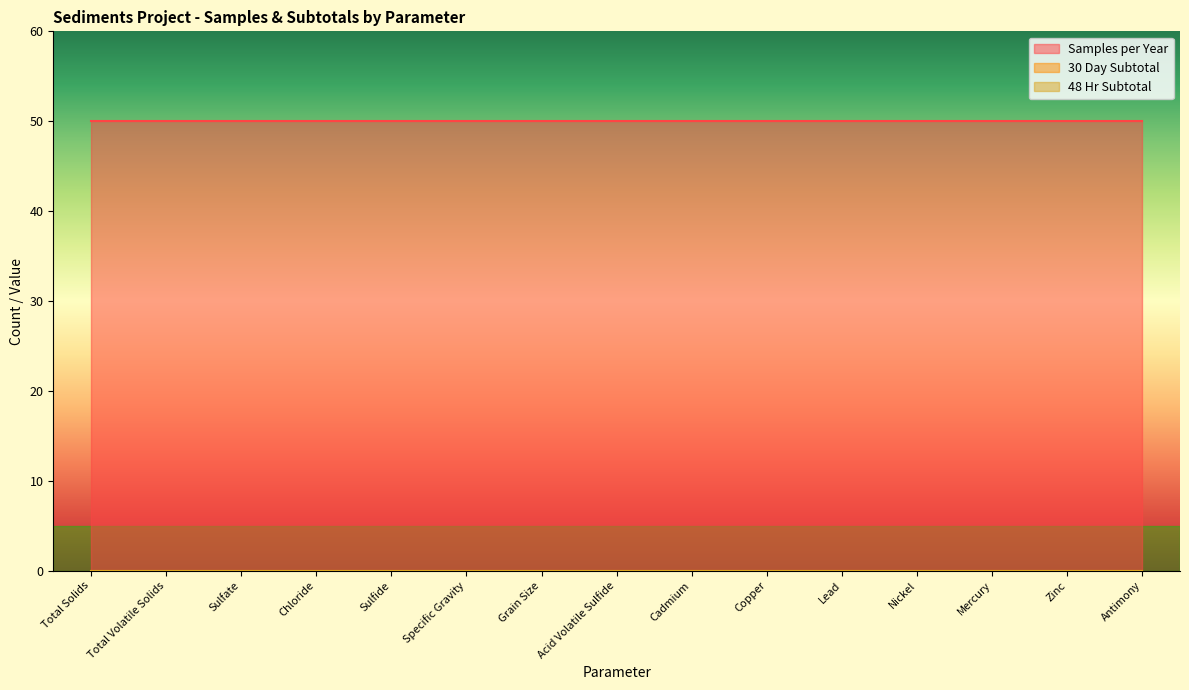

True or false: 30 Day Subtotal has more than 2 points higher than both neighbors.

False